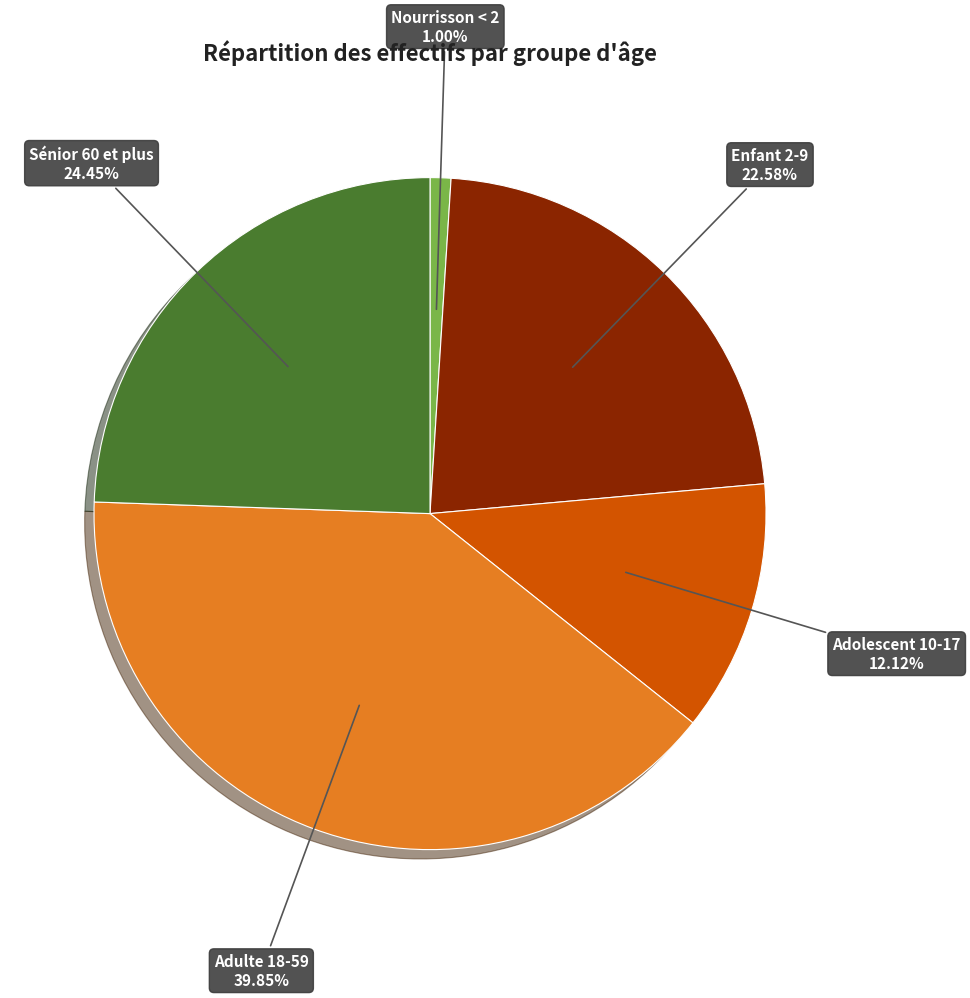

Does any single category account for the majority?

No